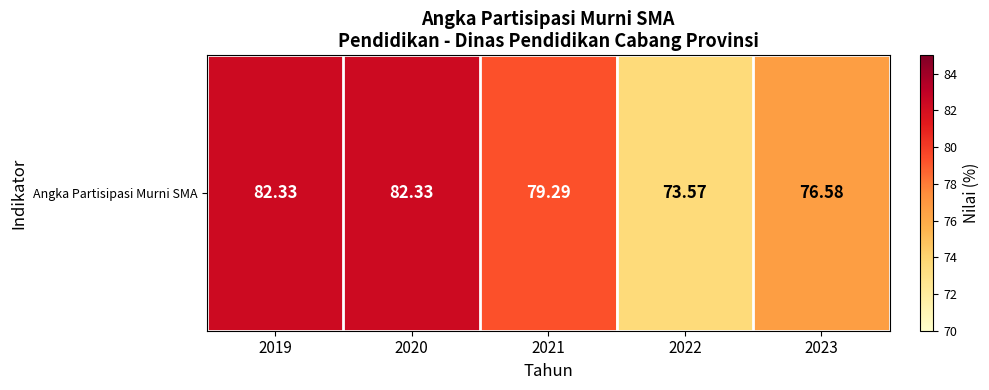

Where is the data nearest to the value 77?

2023